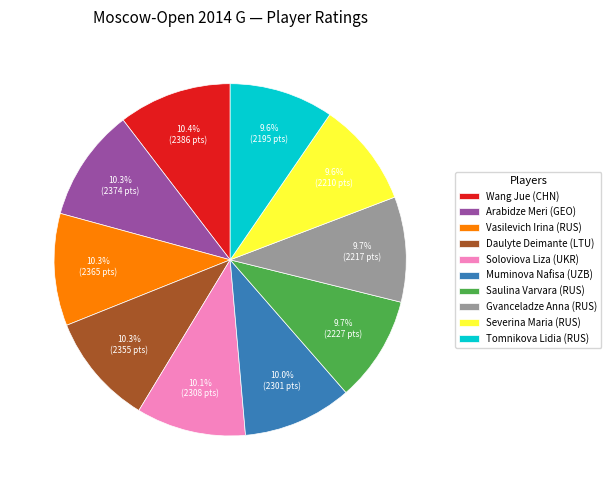

Do Severina Maria (RUS) and Tomnikova Lidia (RUS) together represent more than half of the pie?

No